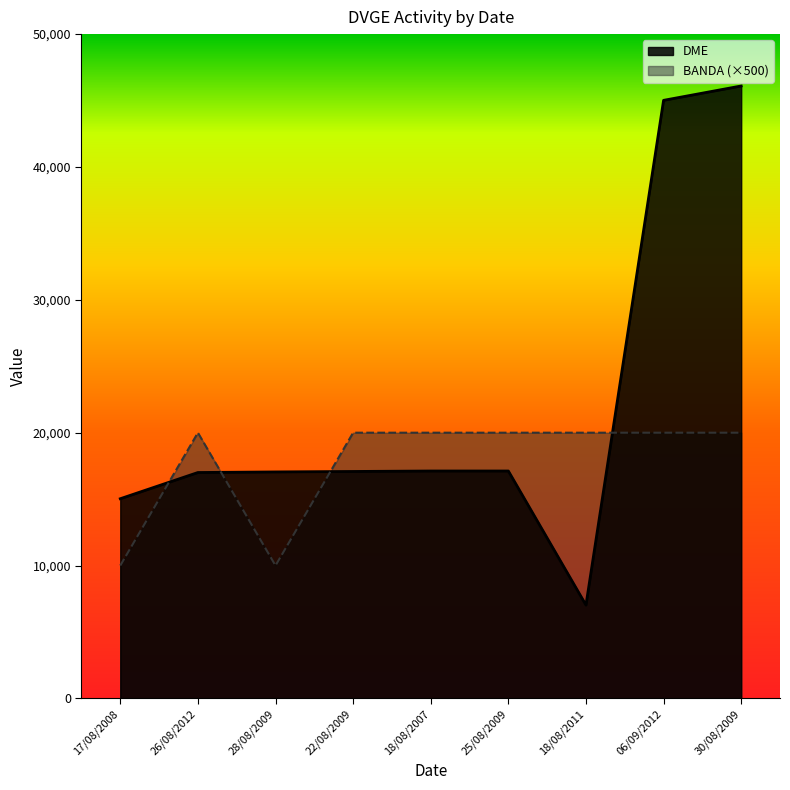

True or false: DME has a value of 17117 at 18/08/2007.

True